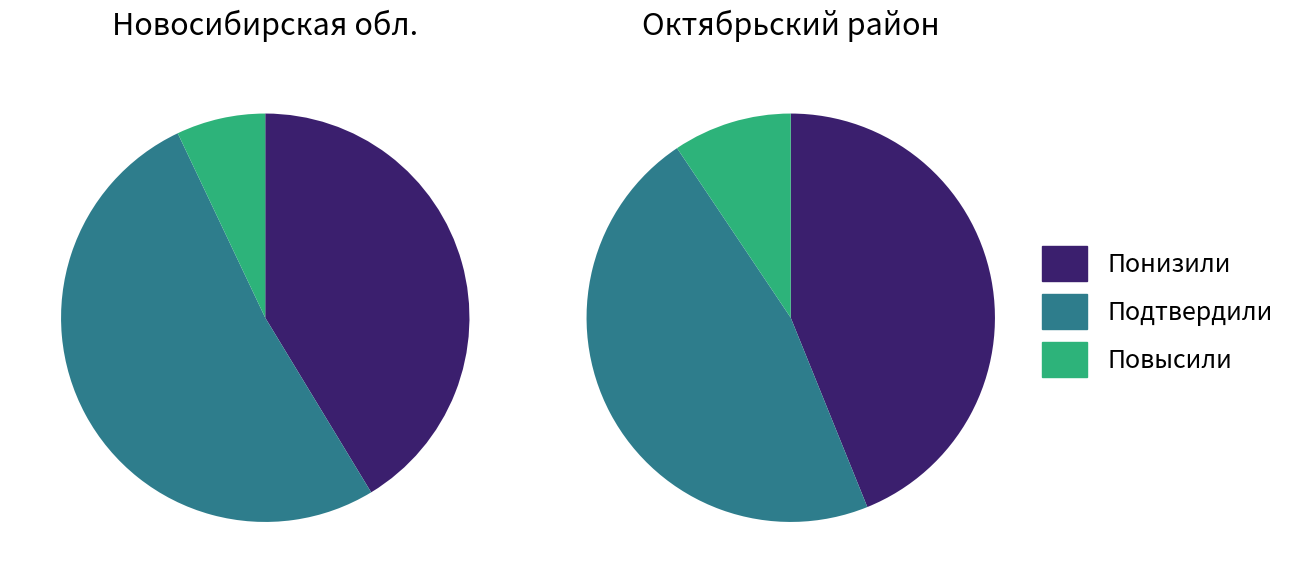

To the nearest percent, what is the average slice percentage?

33%